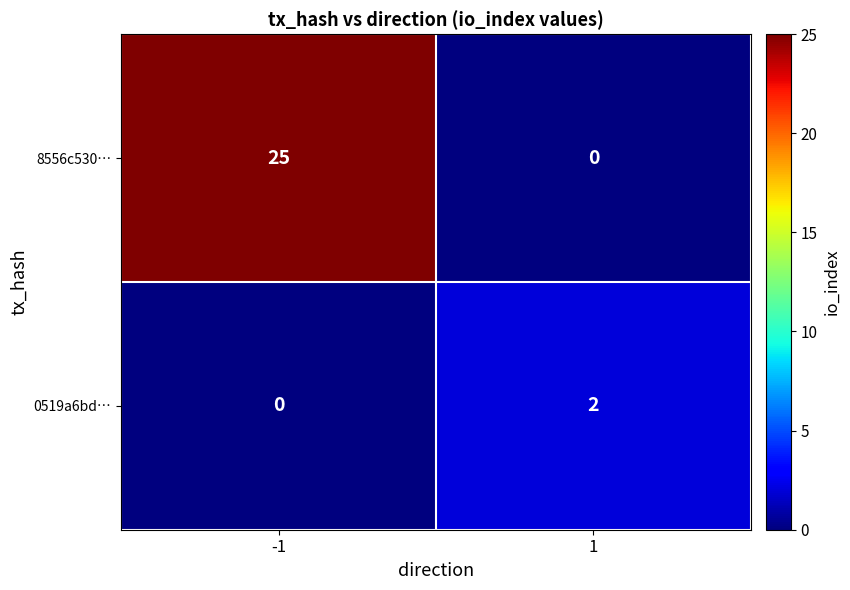

What is the maximum value shown in the chart?

25